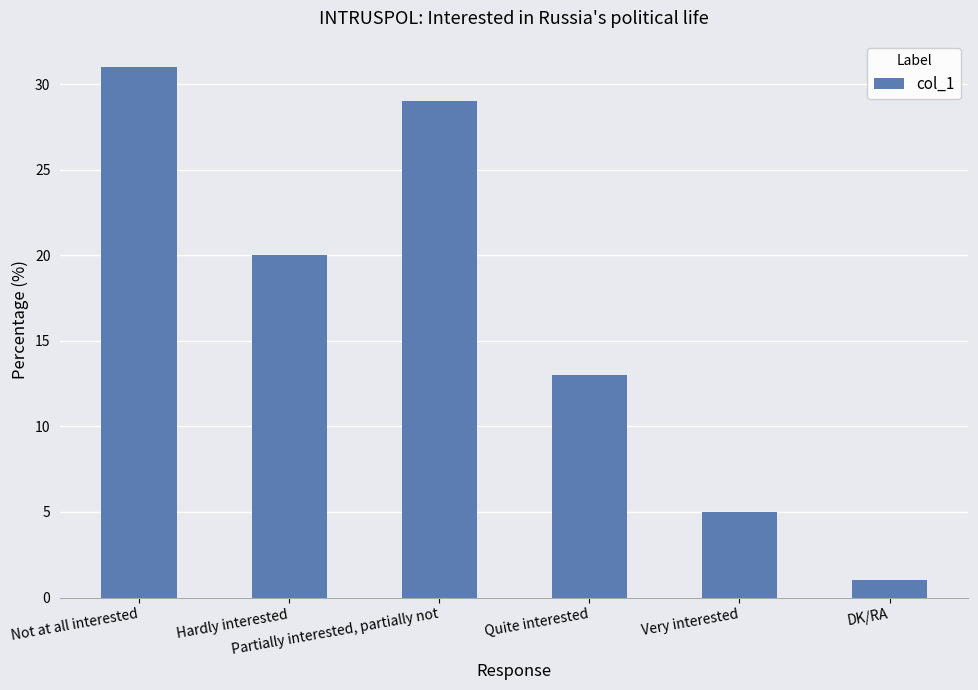

What is the minimum value shown in the chart?

1